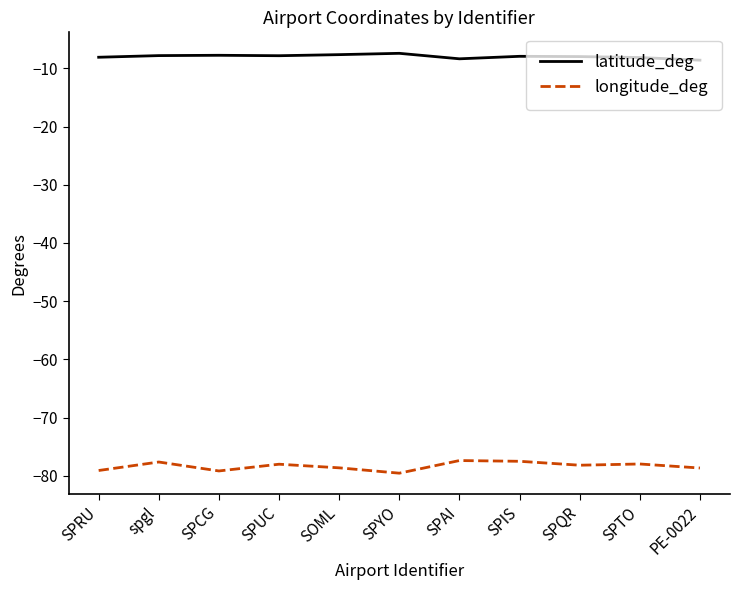

Read the latitude_deg value at SPTO.

-8.1